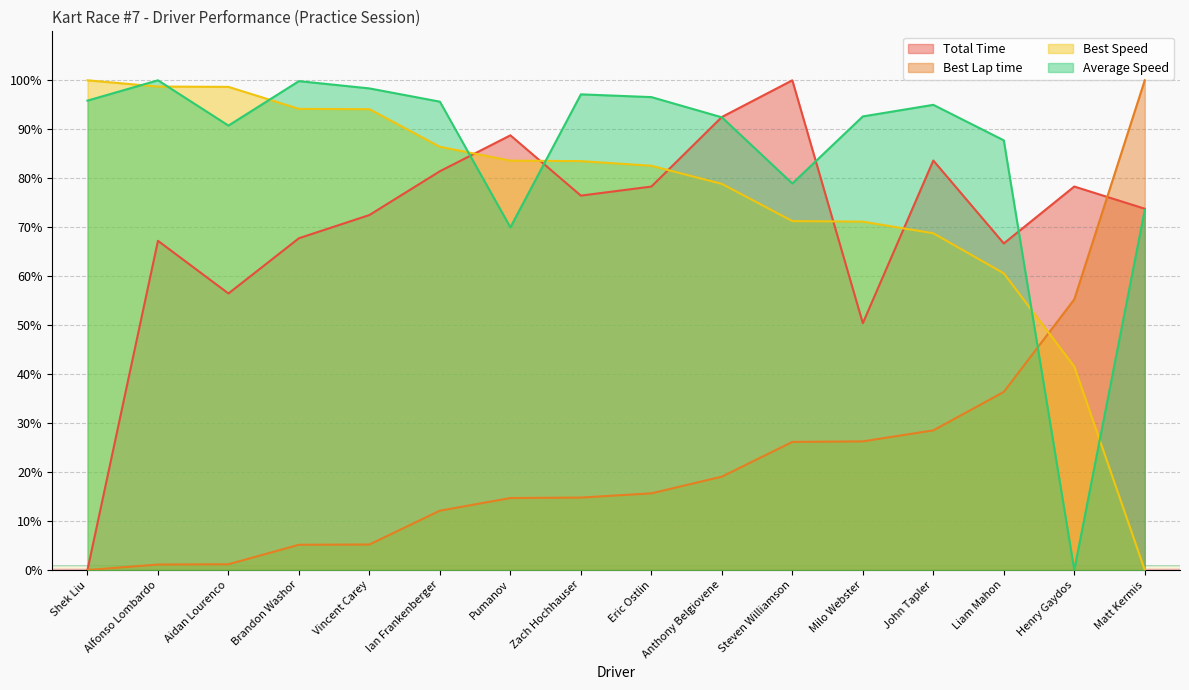

What is the total value across all series at Brandon Washor?

266.9